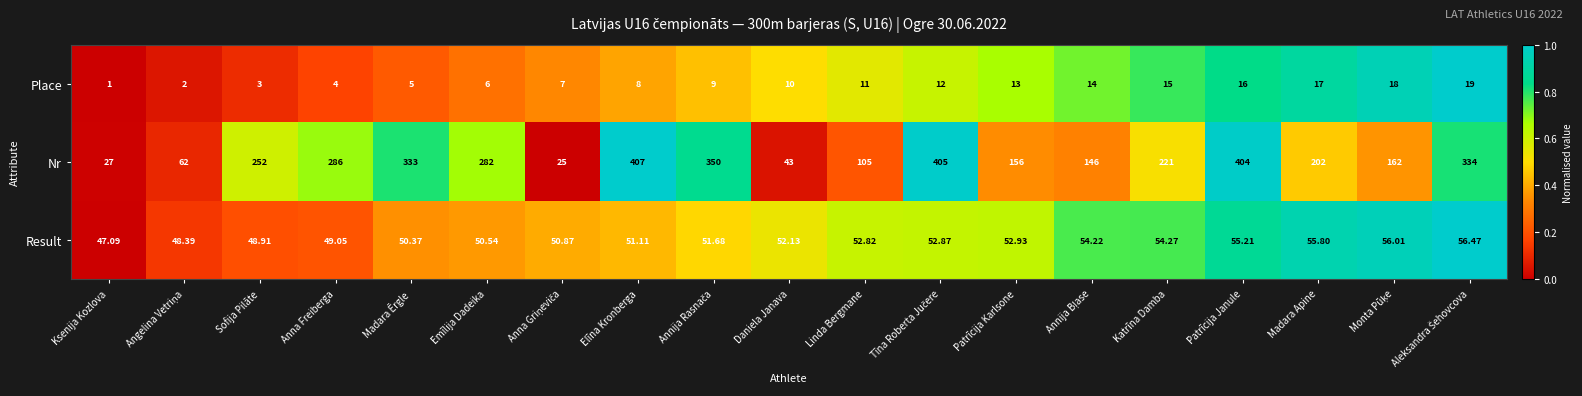

At which category does the chart reach its minimum across all series?

Ksenija Kozlova